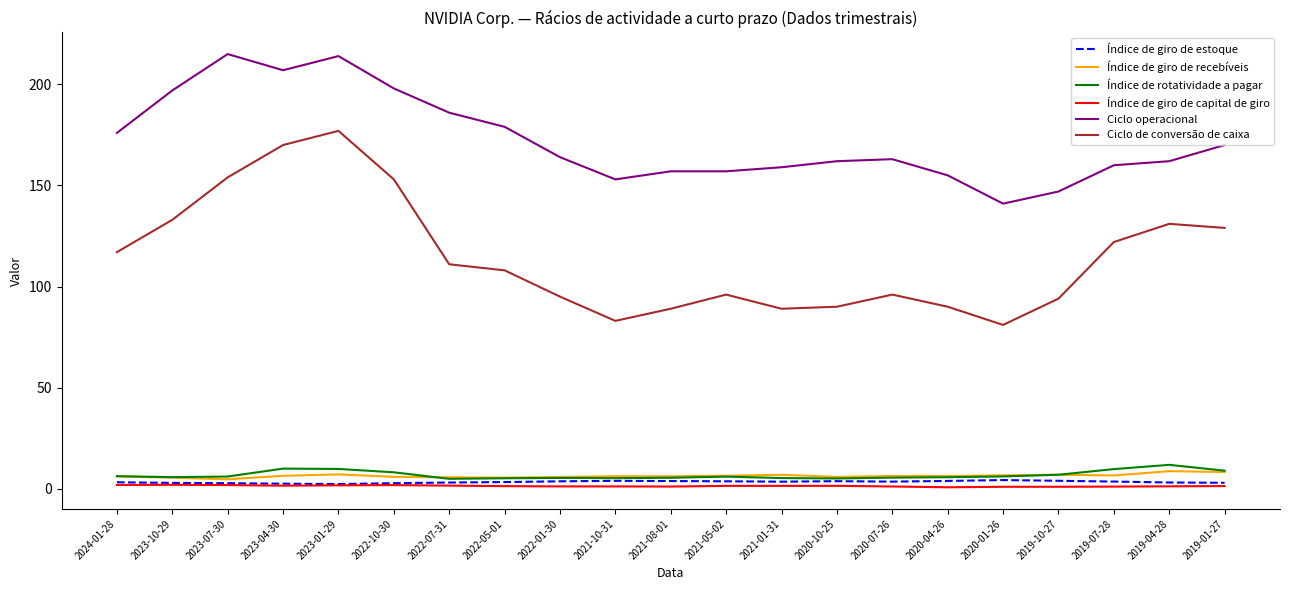

True or false: Ciclo operacional and Índice de giro de estoque intersect in this chart.

False